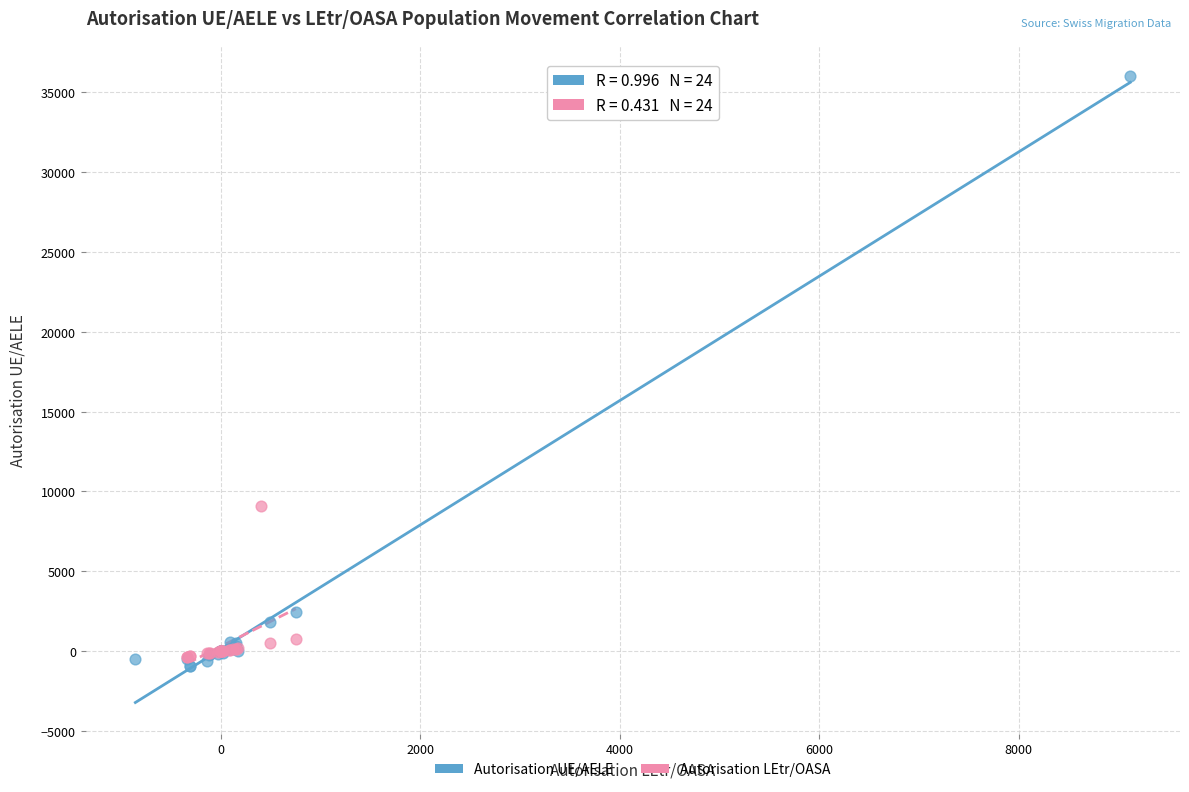

Which series reaches the maximum Y coordinate?

Autorisation UE/AELE